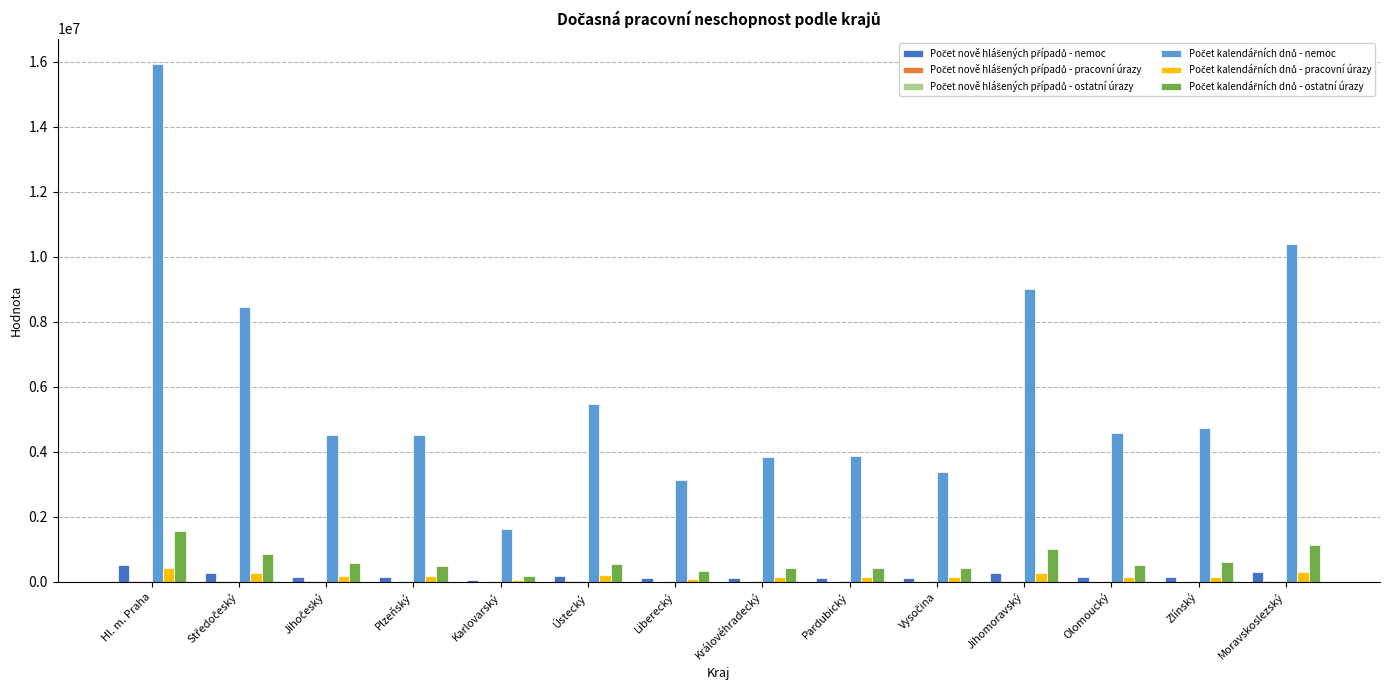

What is the maximum value shown in the chart?

15914645